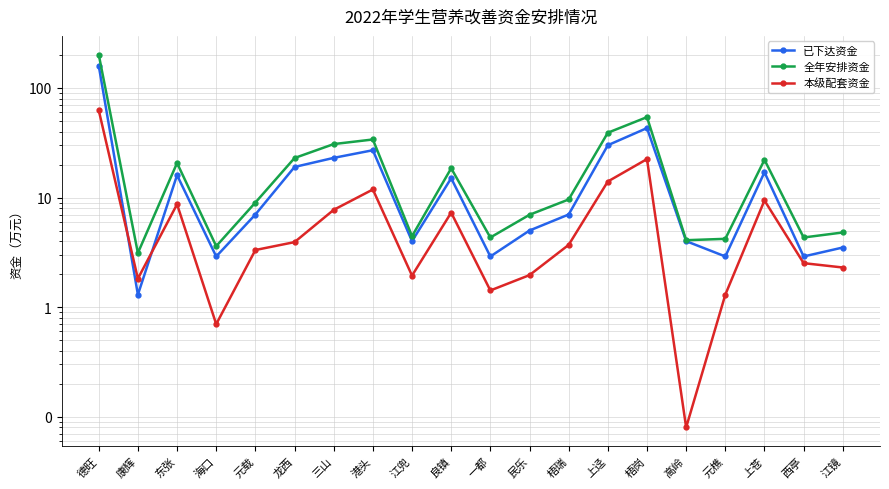

What is the total value across all series at 民乐?

13.9